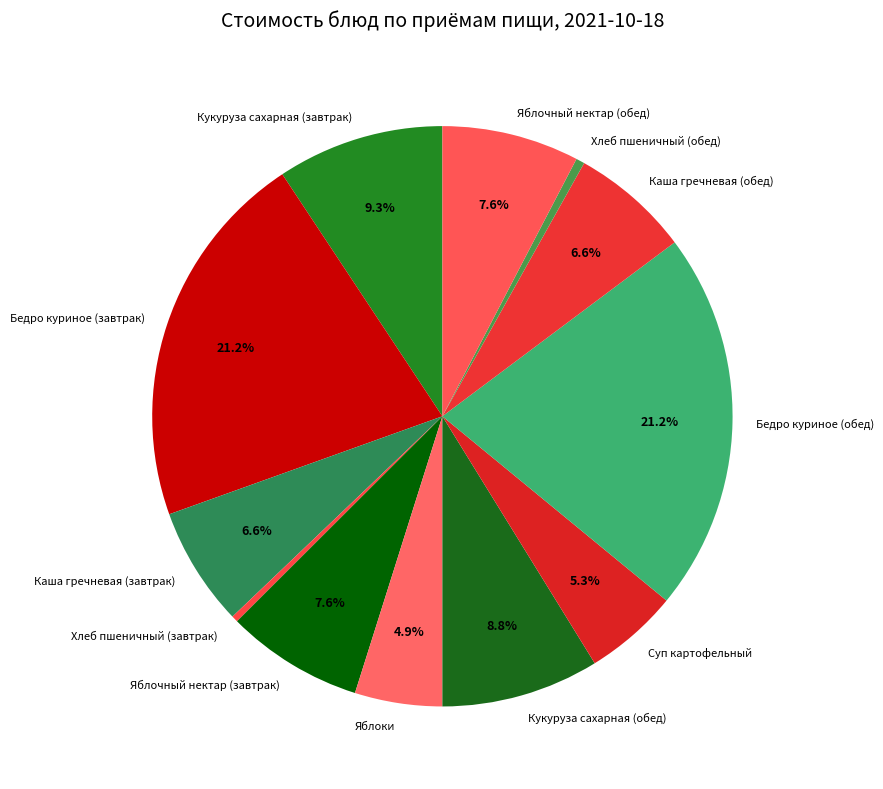

What percentage is NOT represented by Яблочный нектар (обед)?

92.4%